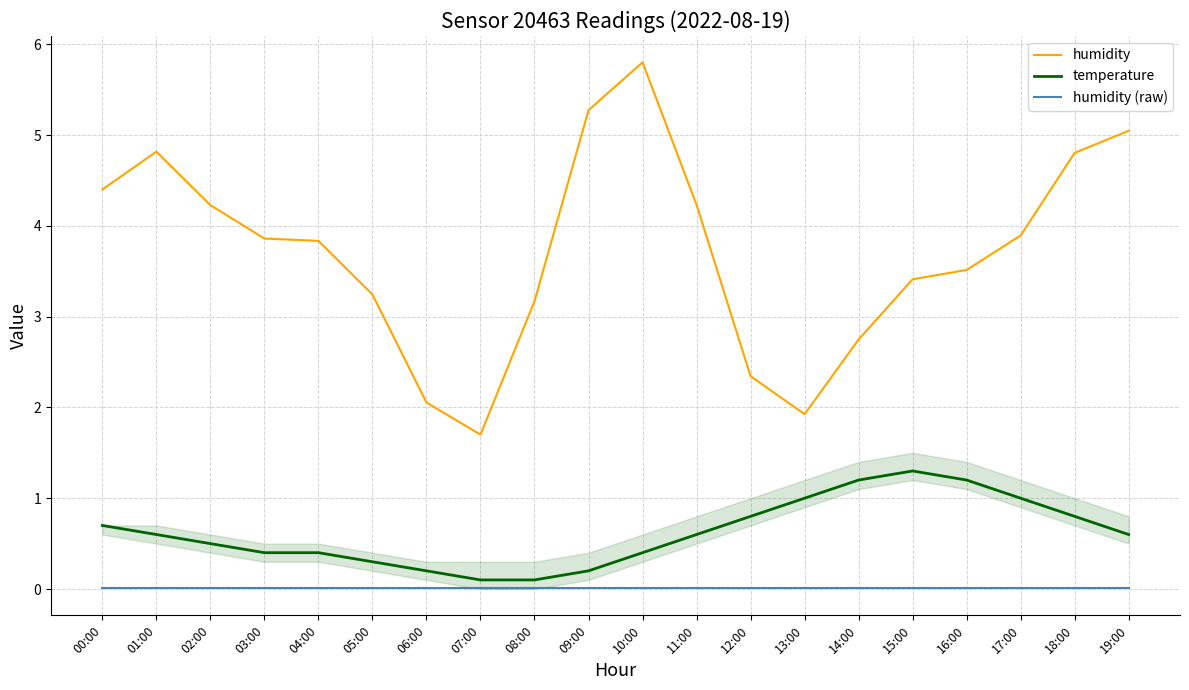

What is the lowest value of the temperature series?

0.1